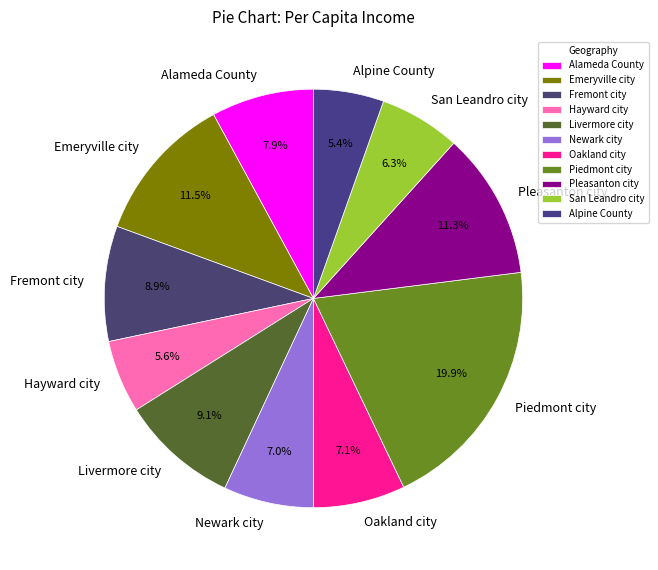

Does any single category account for the majority?

No